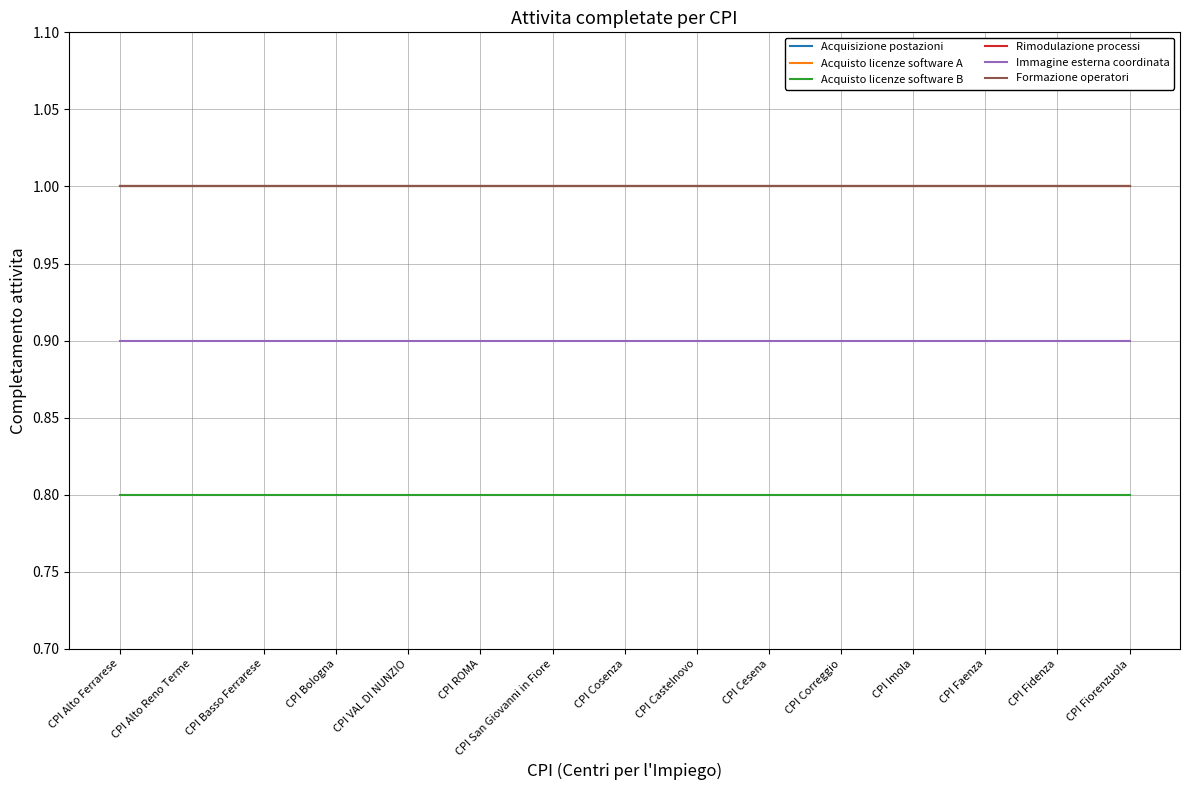

How many lines are shown in the chart?

6